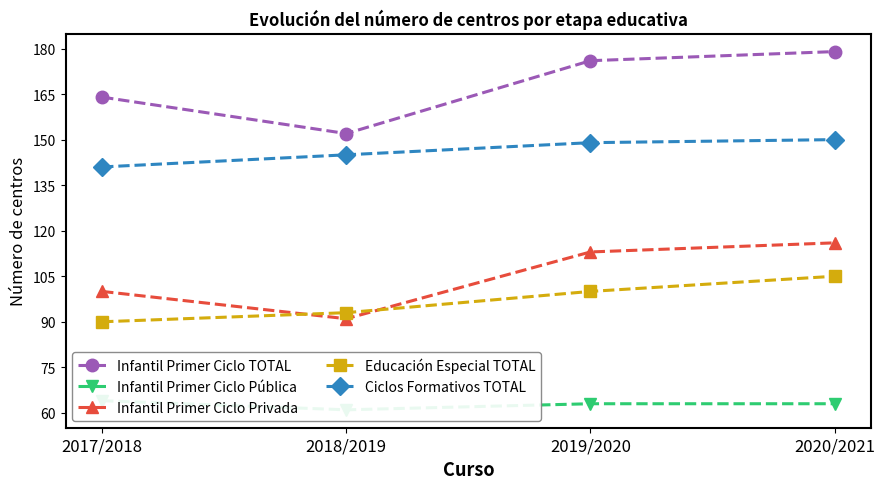

True or false: Infantil Primer Ciclo Privada and Ciclos Formativos TOTAL cross at least once.

False